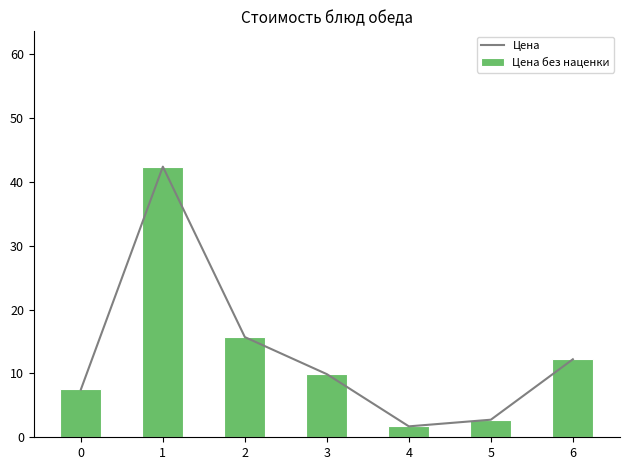

Rank the categories by Цена без наценки value from lowest to highest.

4, 5, 0, 3, 6, 2, 1